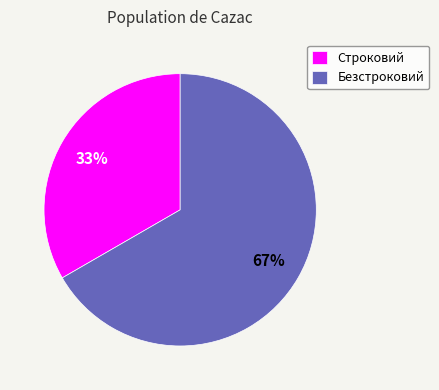

Do Строковий and Безстроковий together represent more than half of the pie?

Yes